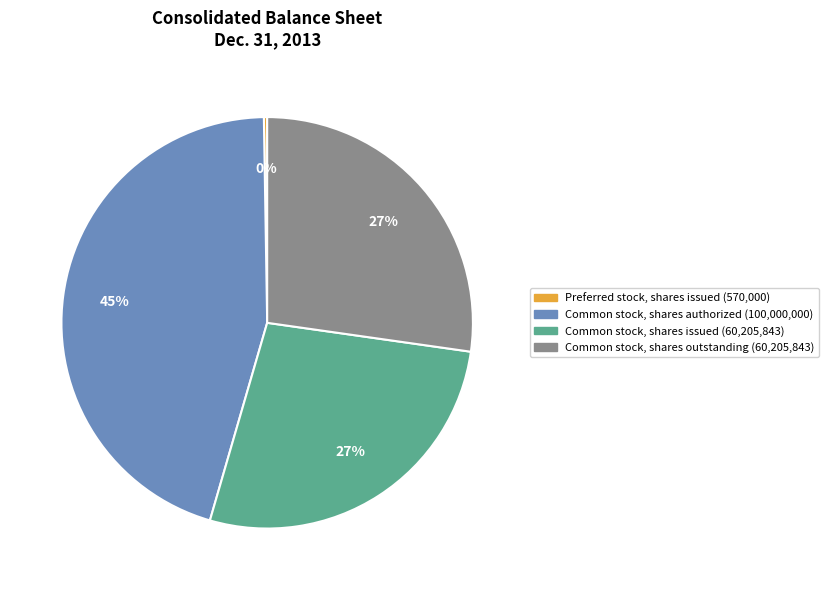

To the nearest percent, what portion does Common stock, shares authorized represent?

45%